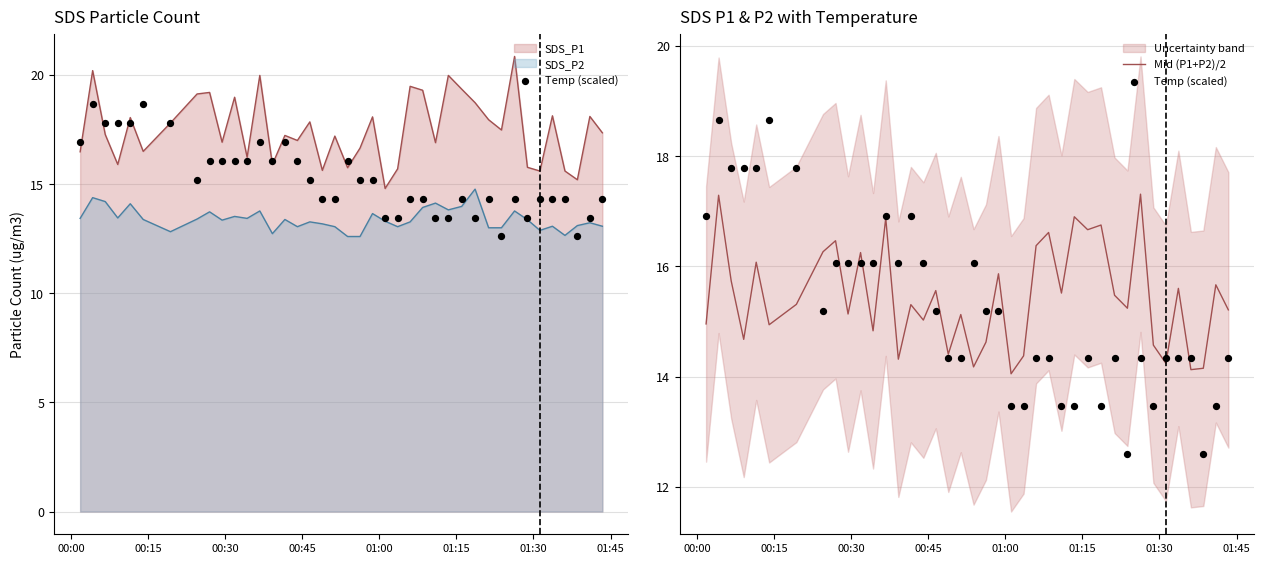

Which series has the largest Y range (max minus min)?

Temp (scaled)